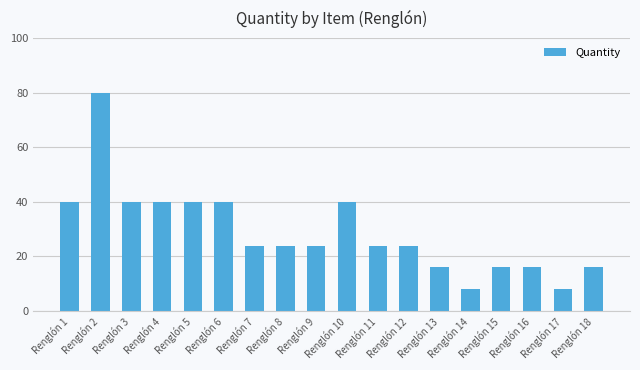

What is the value of the 4th bar from the left?

40